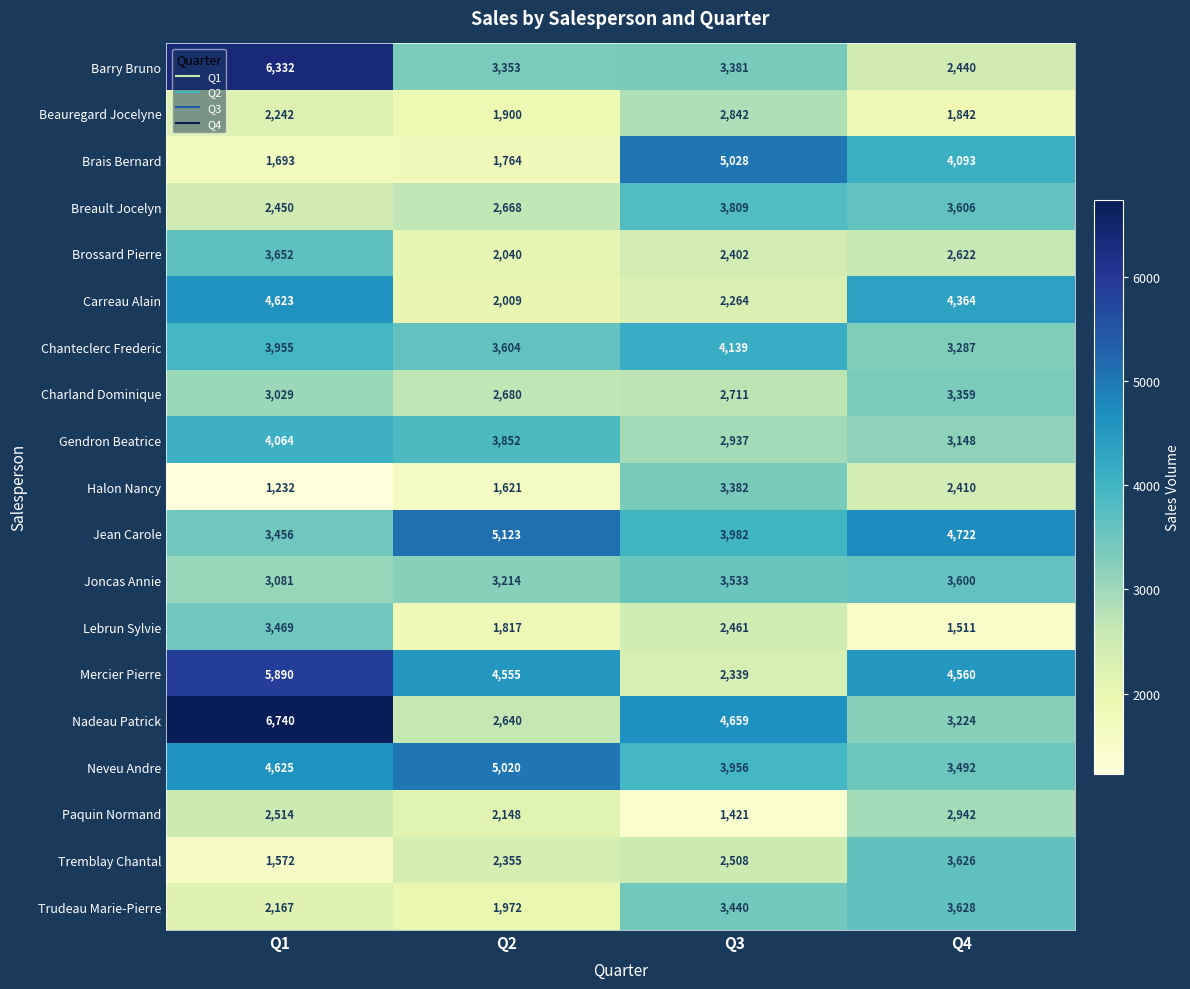

The value of Trudeau Marie-Pierre at Q2 is 806. True or false?

False